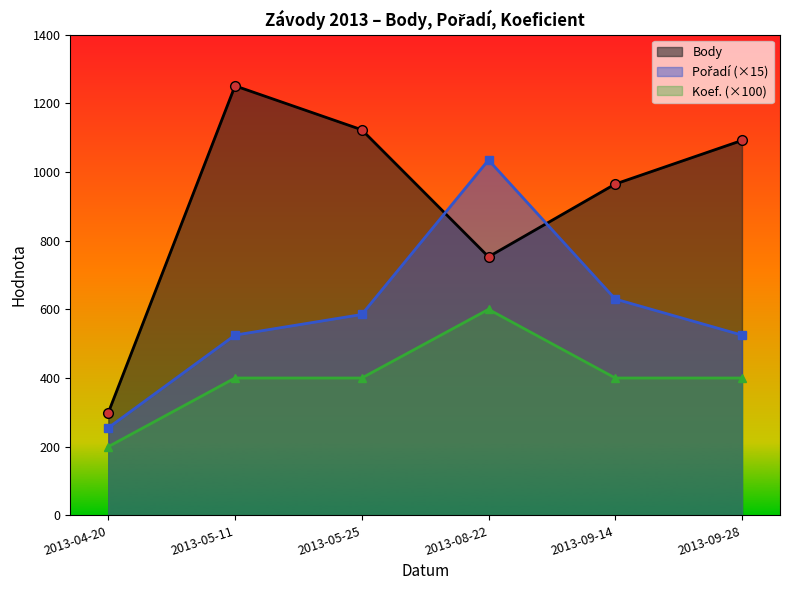

Rank the categories by Koef. value from highest to lowest.

2013-08-22, 2013-05-11, 2013-05-25, 2013-09-14, 2013-09-28, 2013-04-20